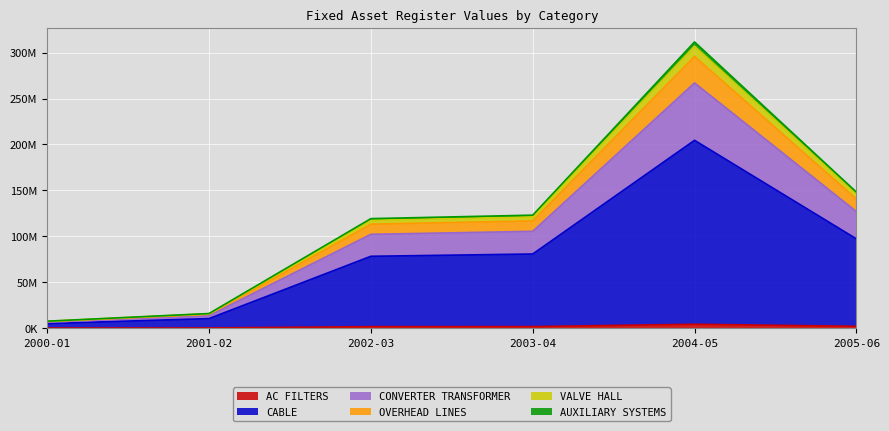

Which has a higher value, 2000-01 or 2005-06?

2005-06